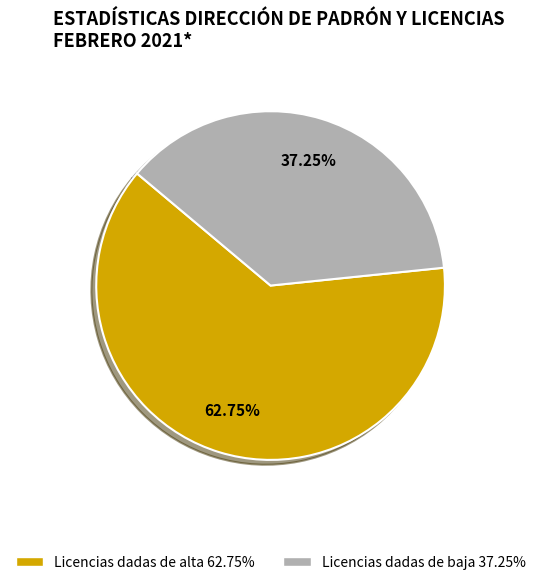

Approximately how many times larger is the value at Licencias dadas de baja 37.25% compared to Licencias dadas de alta 62.75%?

0.6